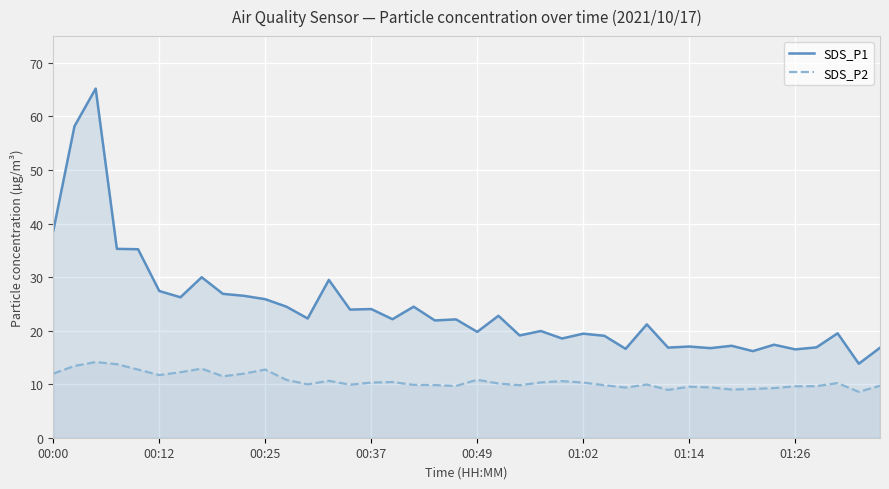

Reading left to right, transcribe all the data shown in this chart.

SDS_P1: 38.6	58.2	65.2	35.3	35.2	27.4	26.2	30.0	26.9	26.5	25.9	24.5	22.3	29.5	23.9	24.0	22.1	24.5	21.9	22.1	19.8	22.8	19.1	19.9	18.5	19.4	19.0	16.6	21.2	16.8	17.0	16.7	17.2	16.2	17.4	16.5	16.9	19.5	13.8	16.8
SDS_P2: 12.0	13.4	14.1	13.7	12.7	11.7	12.2	12.9	11.5	12.0	12.7	10.8	10.0	10.6	9.9	10.3	10.4	9.9	9.8	9.7	10.8	10.1	9.8	10.3	10.6	10.3	9.8	9.4	9.9	8.9	9.5	9.4	9.0	9.1	9.3	9.6	9.6	10.2	8.6	9.7